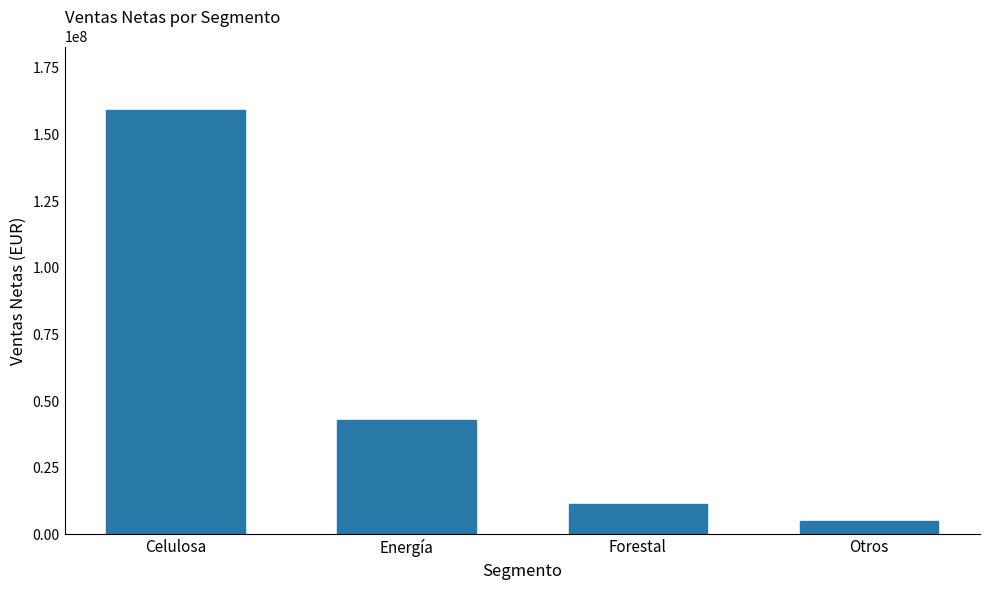

Approximately how many times larger is the value at Celulosa compared to Otros?

32.8